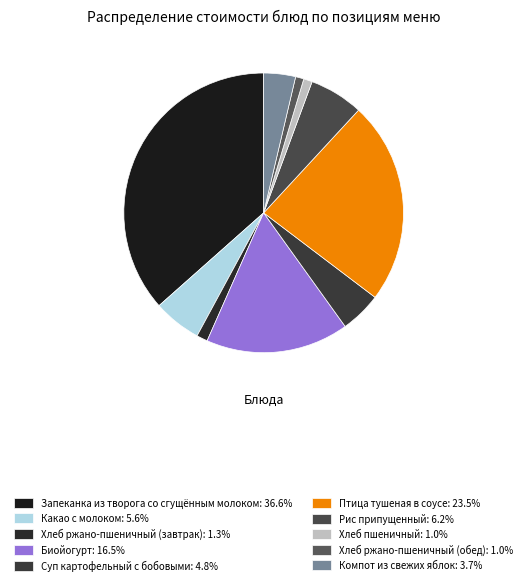

Count the number of slices in the pie.

10